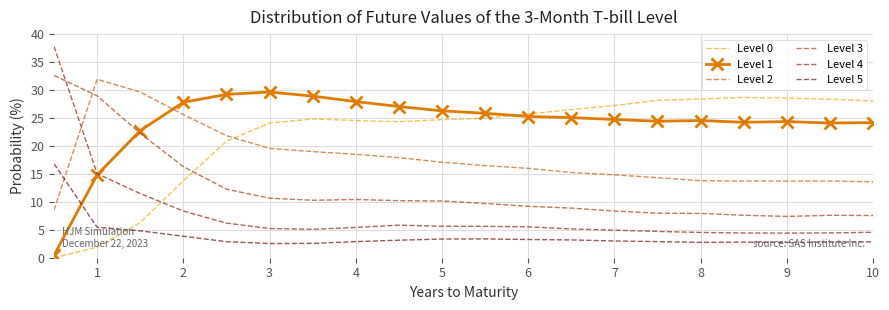

Which series has the largest range (max minus min)?

Level 4